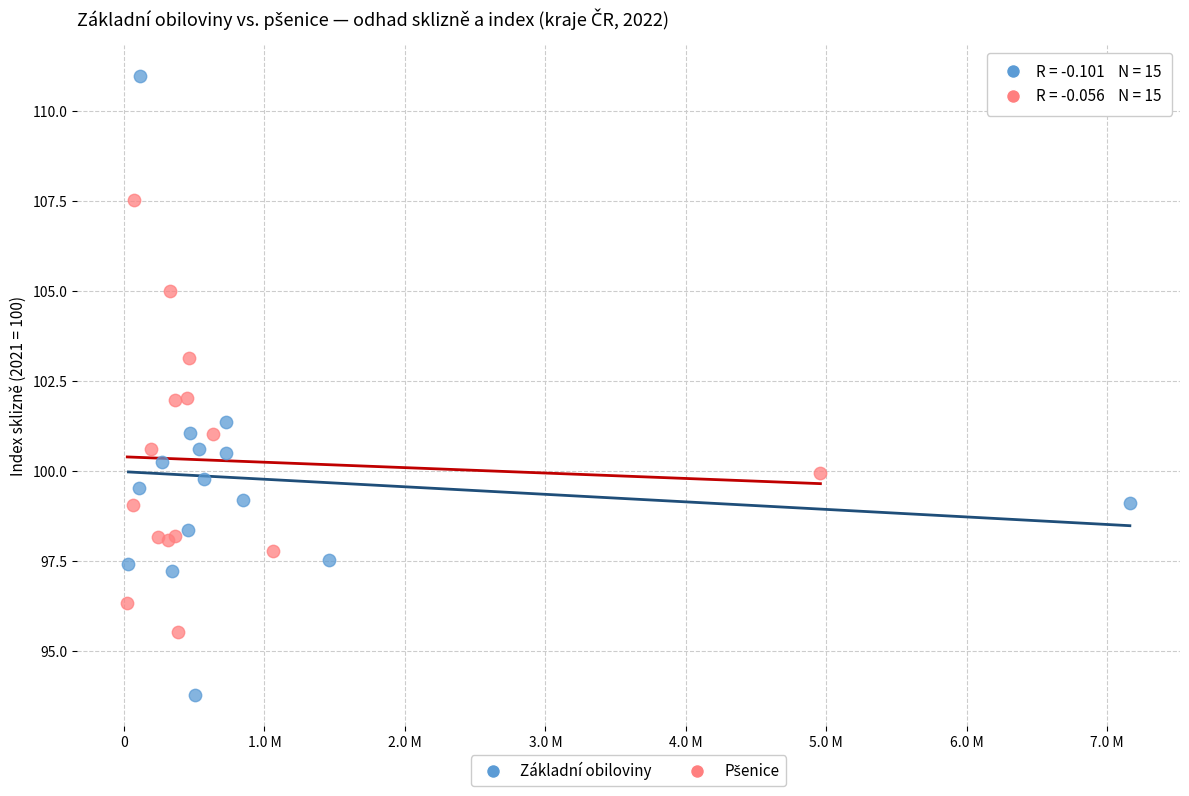

Which series reaches the minimum Y coordinate?

Základní obiloviny